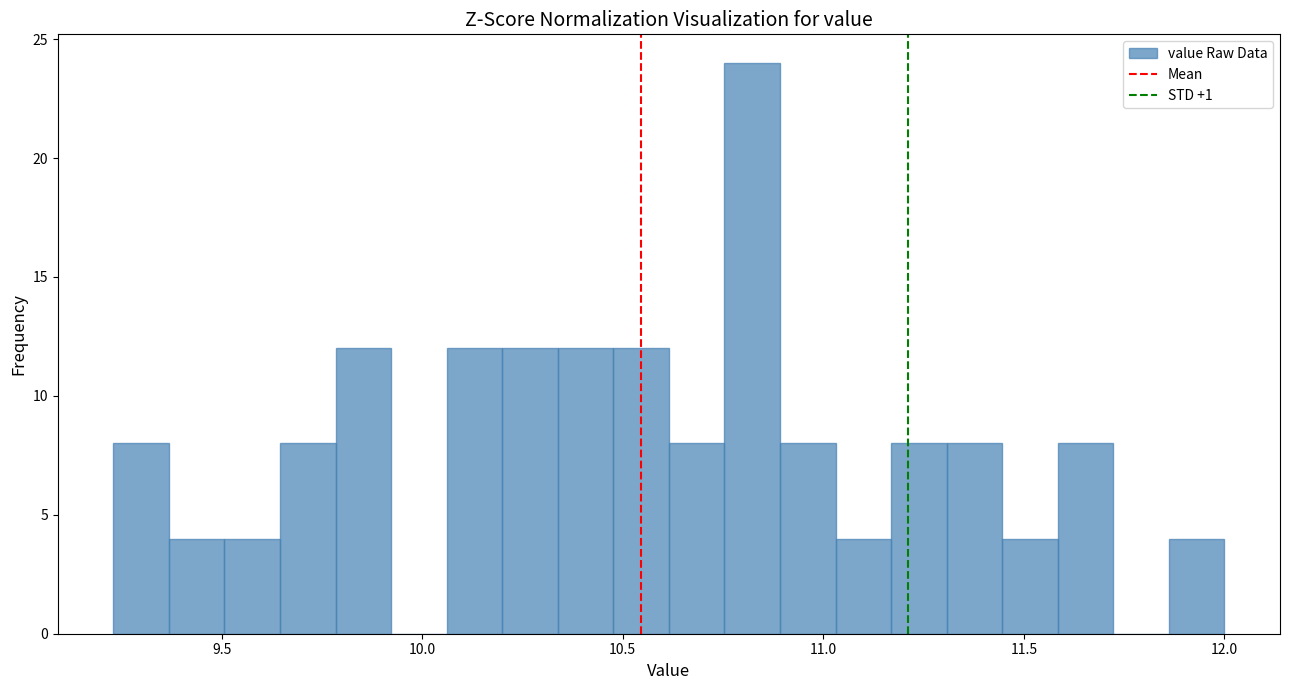

Read against the x-axis, roughly where is the centre of the tallest bar?

10.80